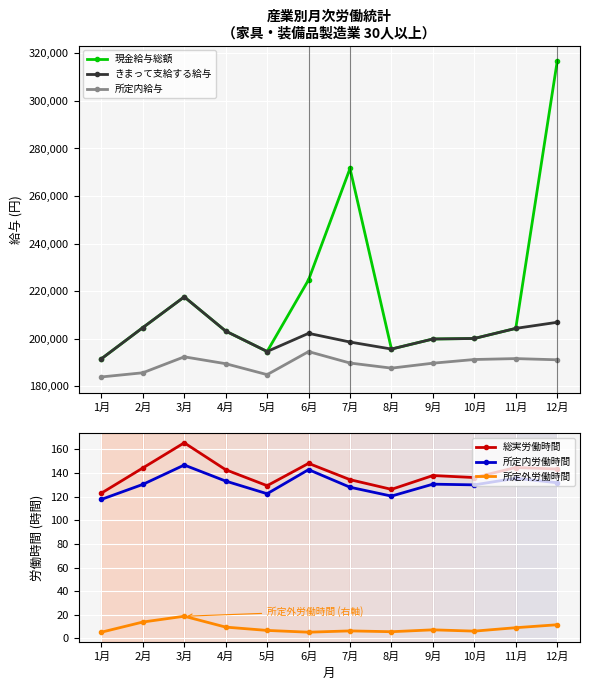

Reading left to right, transcribe all the data shown in this chart.

現金給与総額: 191595.0	204698.0	217622.0	203240.0	194658.0	224794.0	271595.0	195689.0	199912.0	200135.0	204374.0	316647.0
きまって支給する給与: 191595.0	204698.0	217622.0	203240.0	194658.0	202294.0	198637.0	195689.0	199912.0	200135.0	204374.0	206938.0
所定内給与: 183962.0	185715.0	192422.0	189529.0	184930.0	194616.0	189809.0	187668.0	189744.0	191293.0	191678.0	191171.0
総実労働時間: 123.0	144.3	165.6	142.8	129.3	148.2	134.4	126.2	137.9	136.2	144.7	143.4
所定内労働時間: 117.7	130.4	146.8	133.2	122.5	142.9	128.0	120.5	130.6	130.0	135.6	131.8
所定外労働時間: 5.3	13.9	18.8	9.6	6.8	5.3	6.4	5.7	7.3	6.2	9.1	11.6